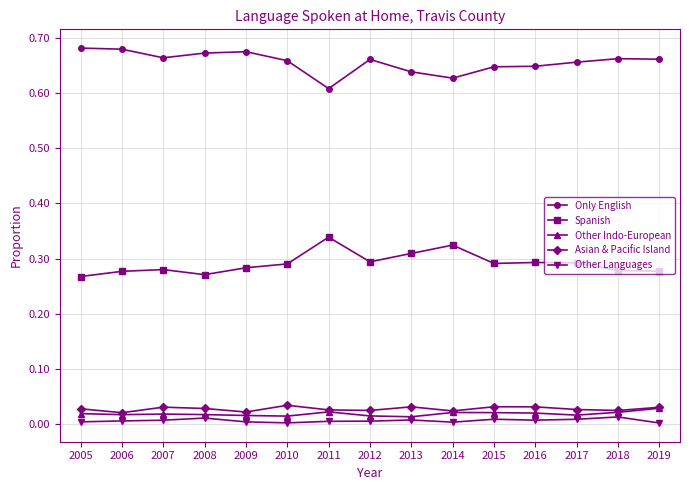

Is it true that Spanish equals 0.3 at 2014?

True